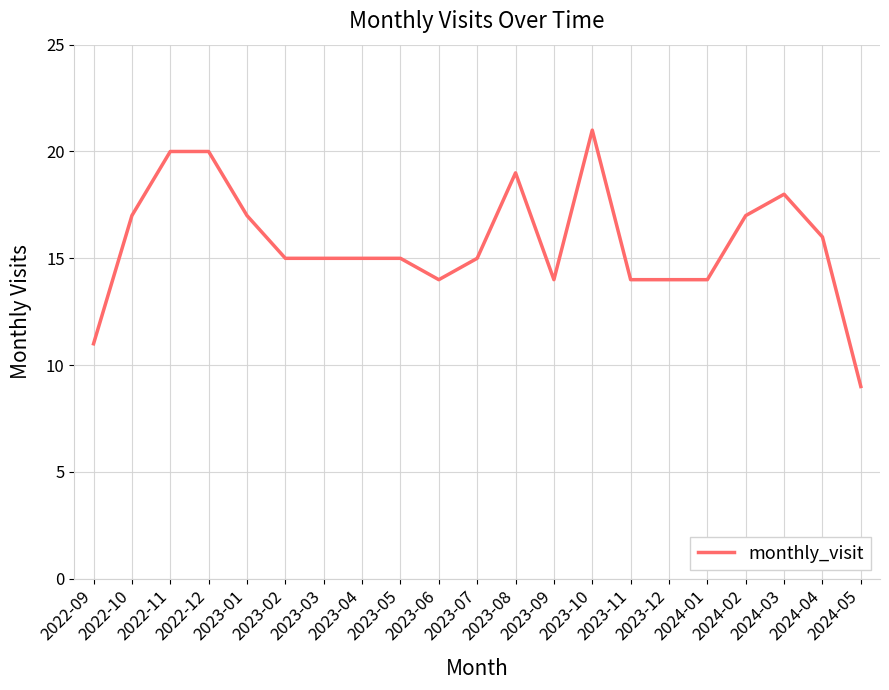

What is the greatest value displayed?

21